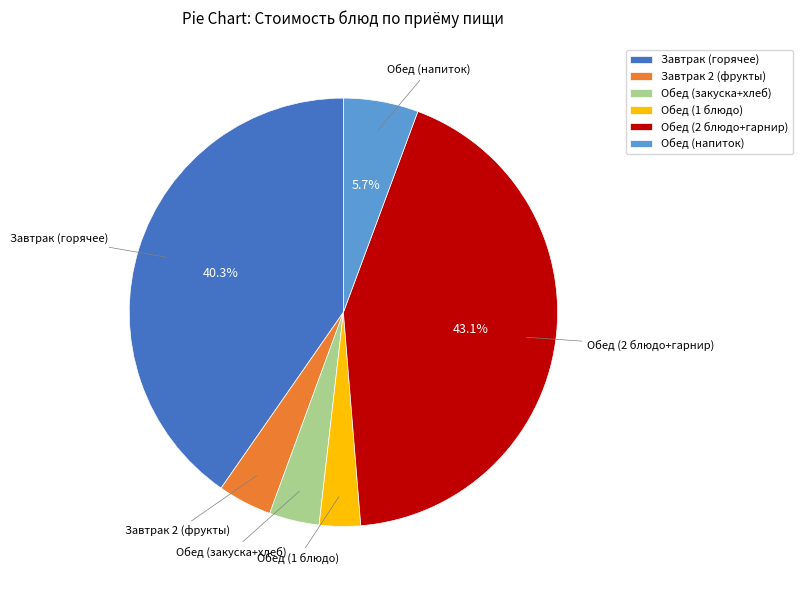

Which has a higher value, Обед (1 блюдо) or Обед (напиток)?

Обед (напиток)